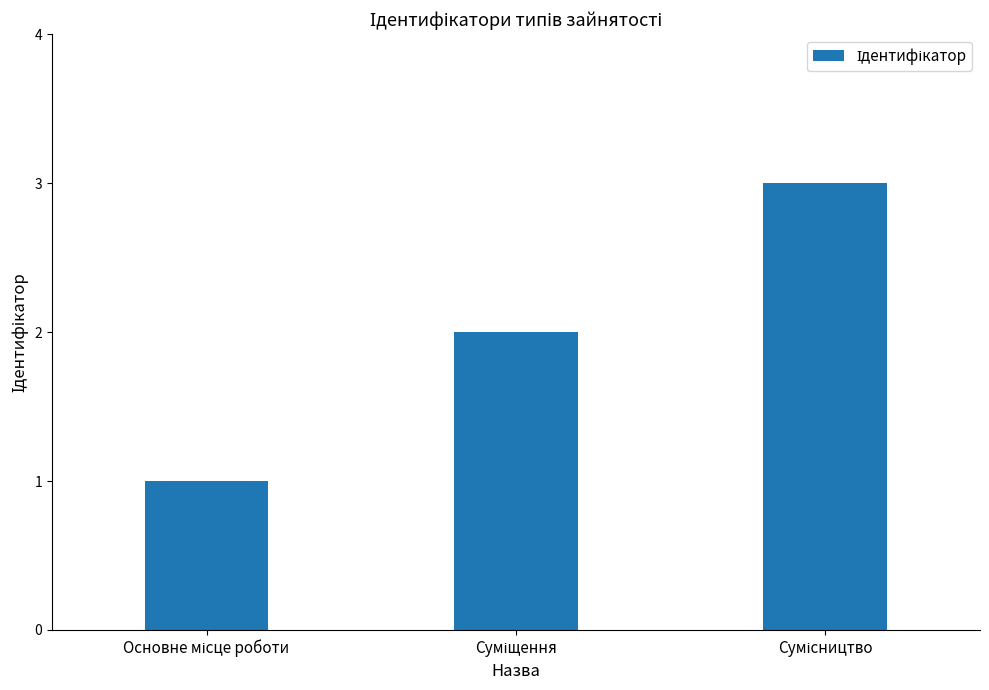

What is the value of the 1st bar from the left?

1